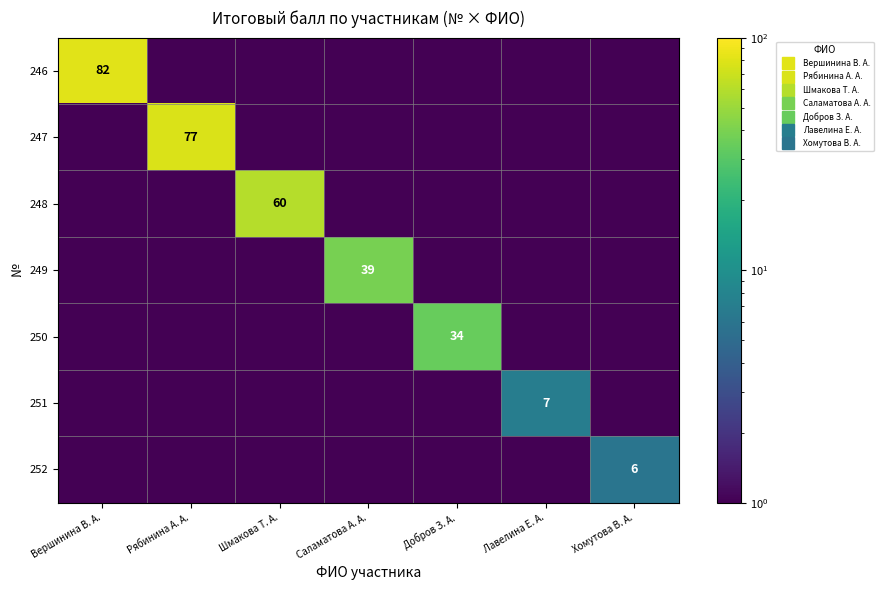

Count the number of categories in the chart.

7